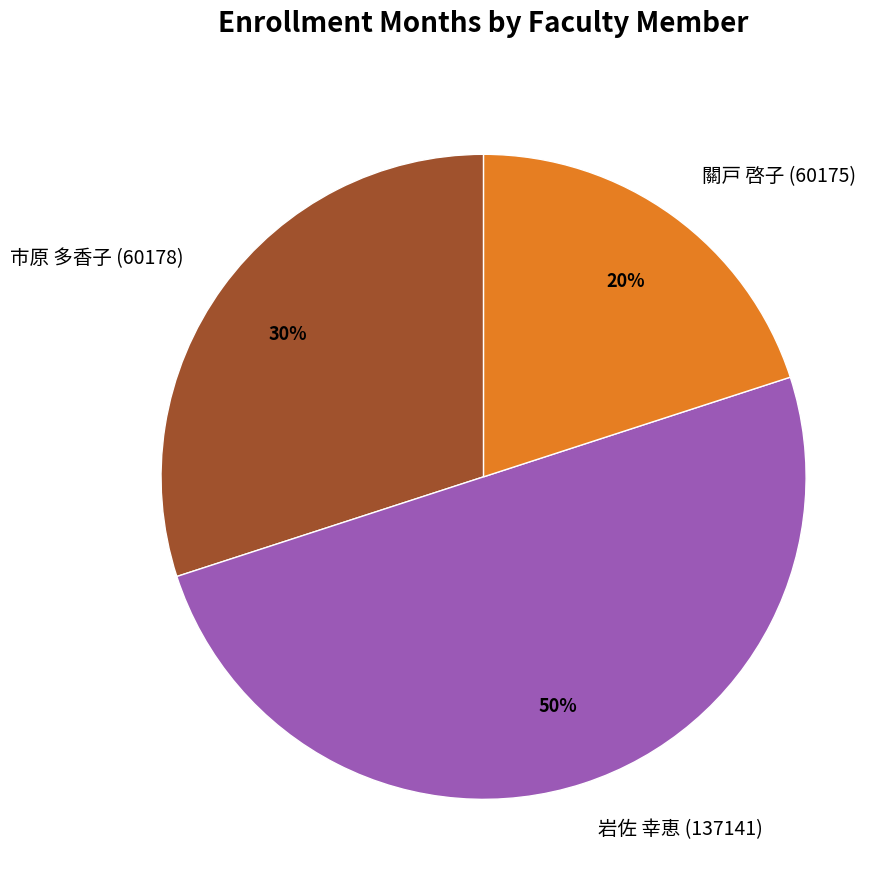

Which slice is the largest?

岩佐 幸恵 (137141)